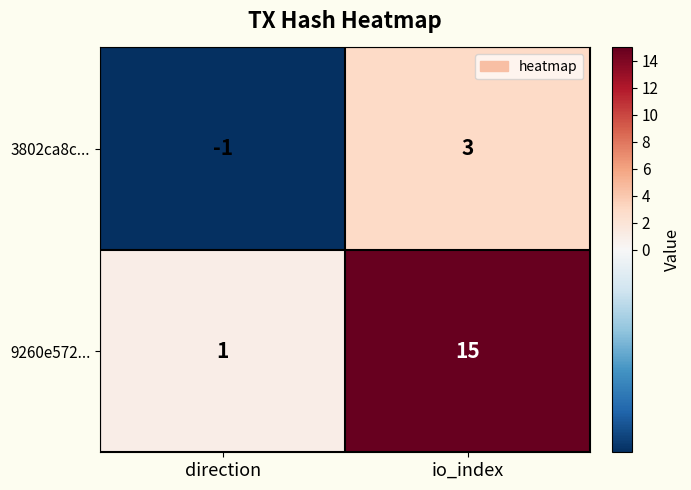

What is the difference between the maximum and minimum values in the 9260e572... series?

14